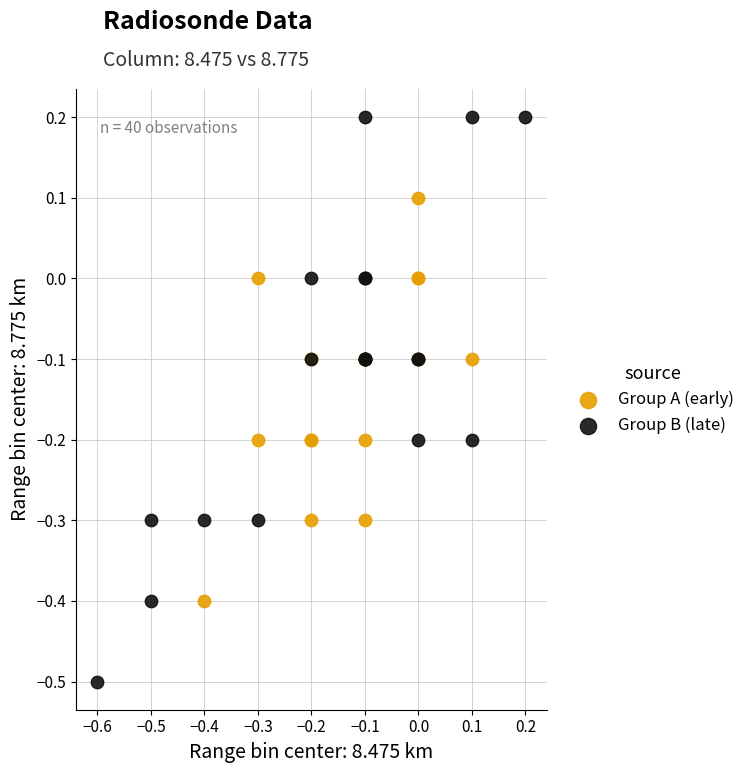

Which series reaches the minimum Y coordinate?

Group B (late)